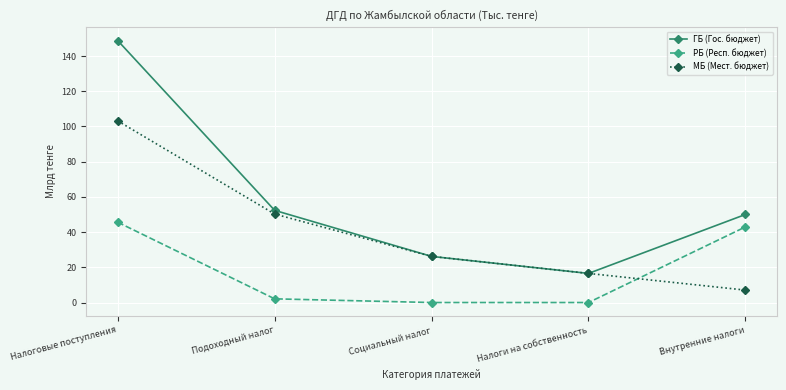

What is the value of the ГБ (Гос. бюджет) point at the 5th from the left?

50.0